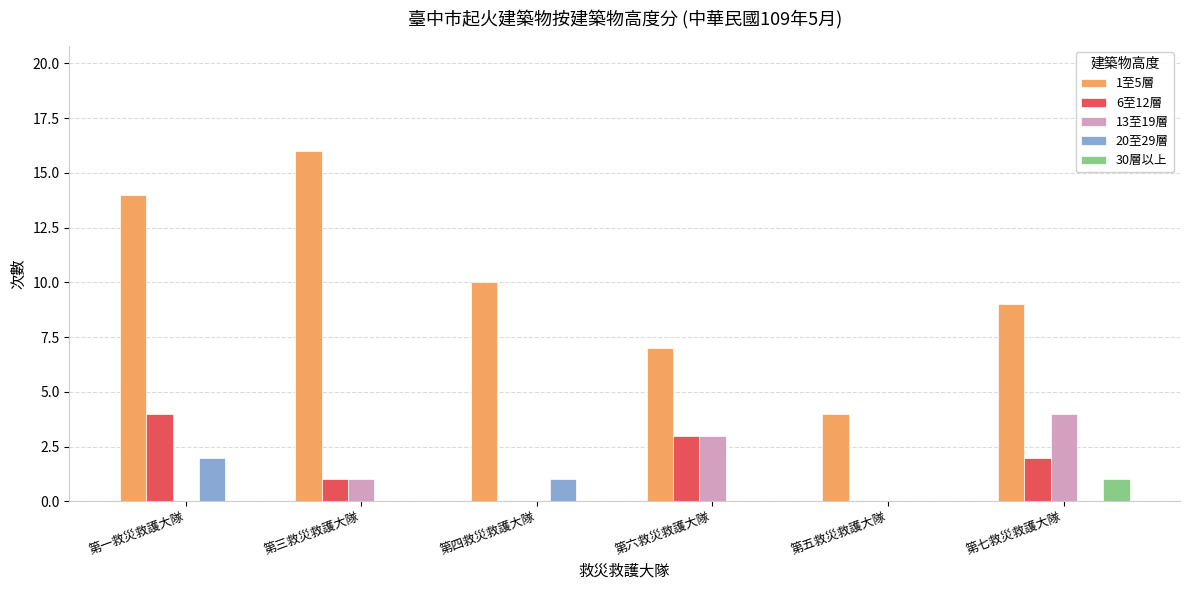

What is the sum of the 6至12層 values at 第六救災救護大隊 and 第一救災救護大隊?

7